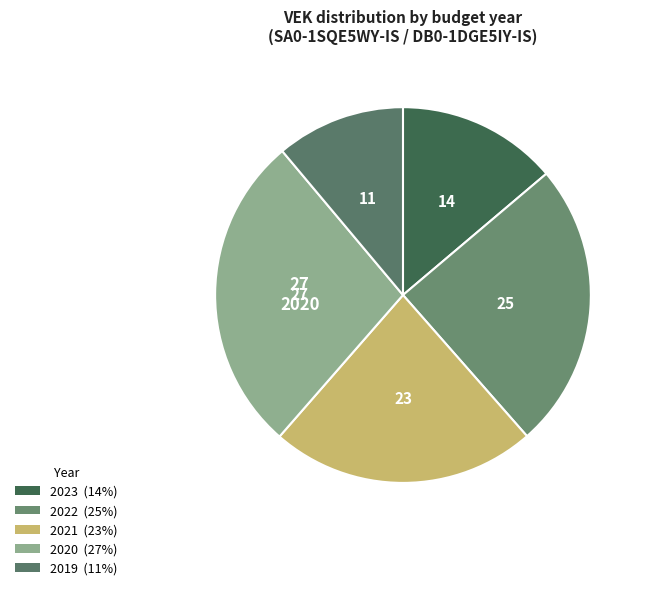

Count the number of slices in the pie.

5